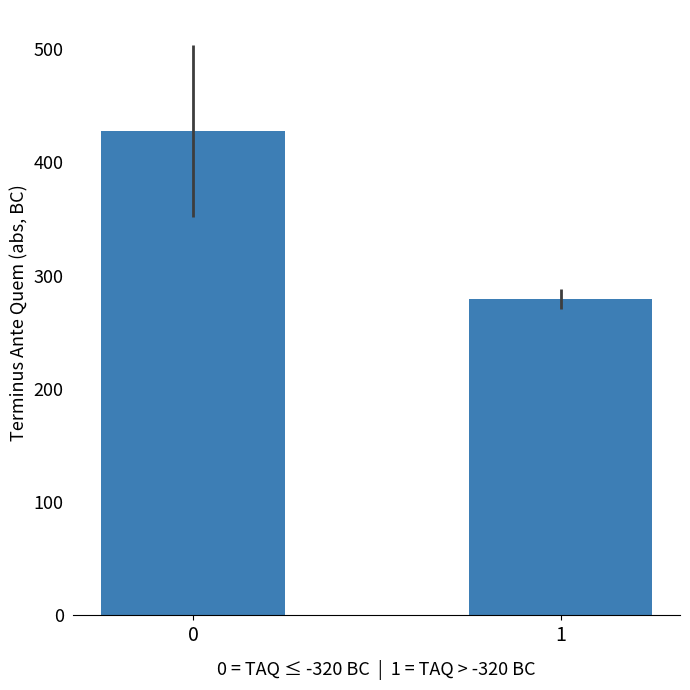

What is the value of the 2nd bar from the left?

279.3